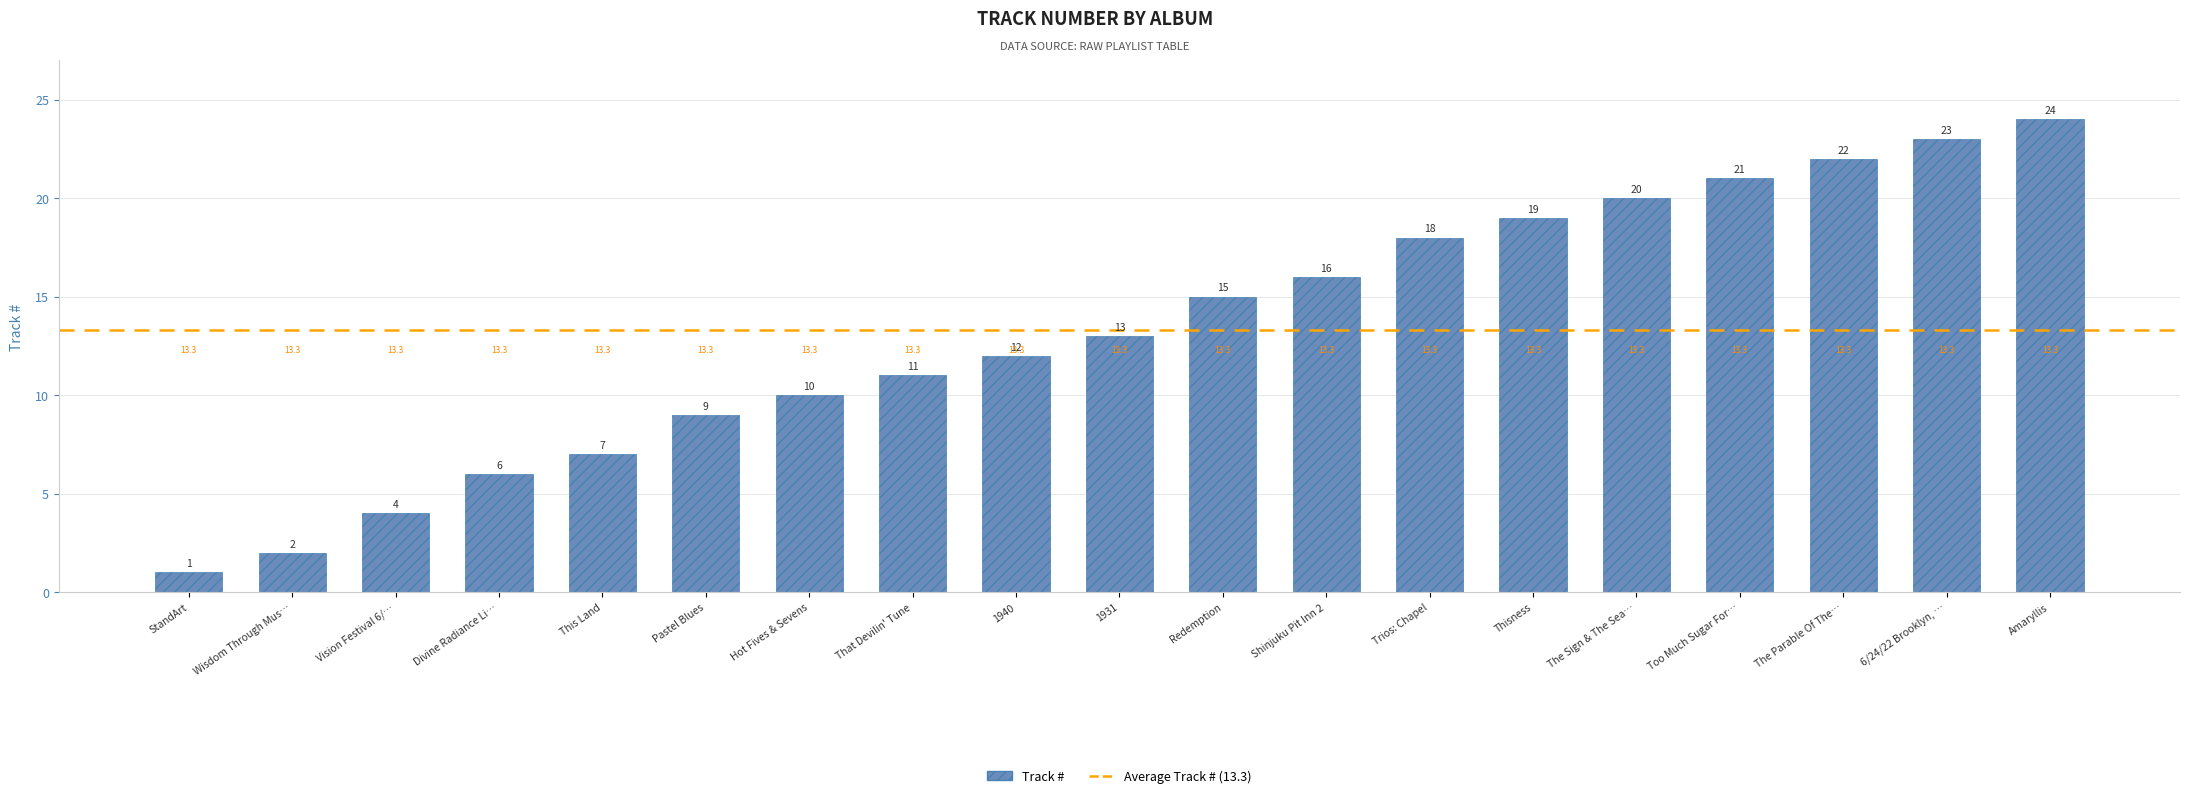

Where is the data nearest to the value 12?

1940